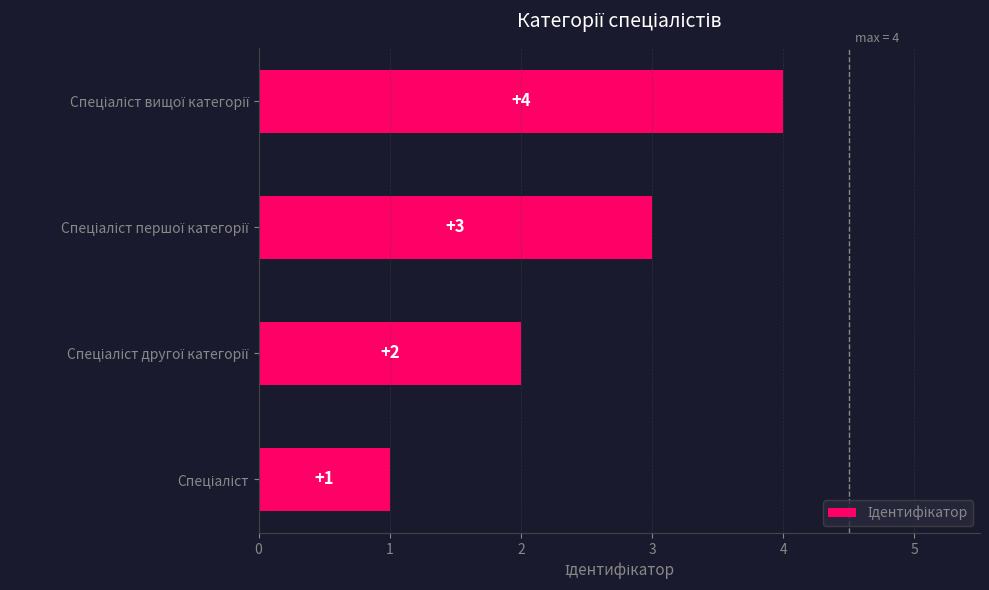

What is the sum of all values?

10